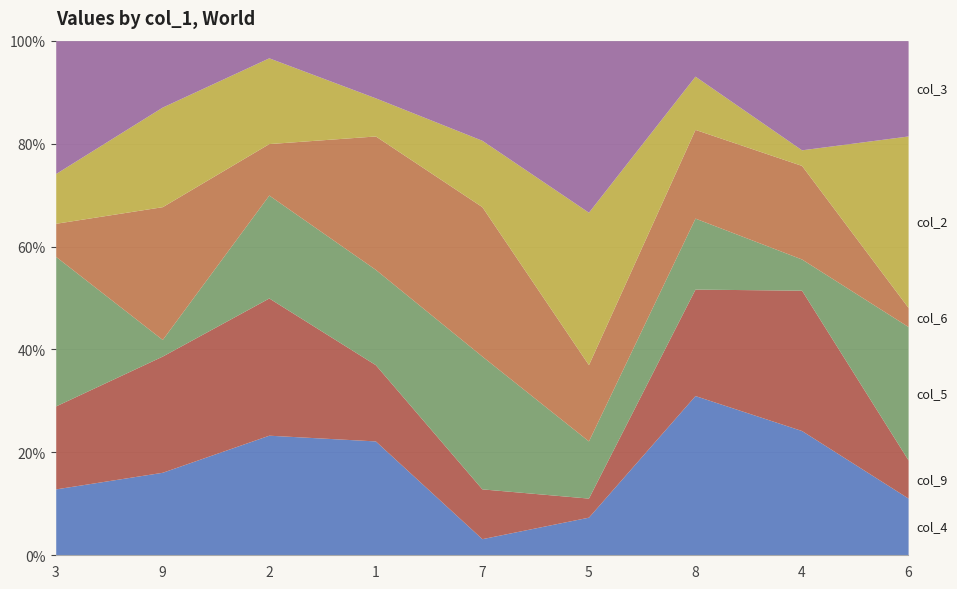

Reading left to right, what are all the values shown in this chart?

col_4: 3=4	9=5	2=7	1=6	7=1	5=2	8=9	4=8	6=3
col_9: 3=5	9=7	2=8	1=4	7=3	5=1	8=6	4=9	6=2
col_5: 3=9	9=1	2=6	1=5	7=8	5=3	8=4	4=2	6=7
col_6: 3=2	9=8	2=3	1=7	7=9	5=4	8=5	4=6	6=1
col_2: 3=3	9=6	2=5	1=2	7=4	5=8	8=3	4=1	6=9
col_3: 3=8	9=4	2=1	1=3	7=6	5=9	8=2	4=7	6=5